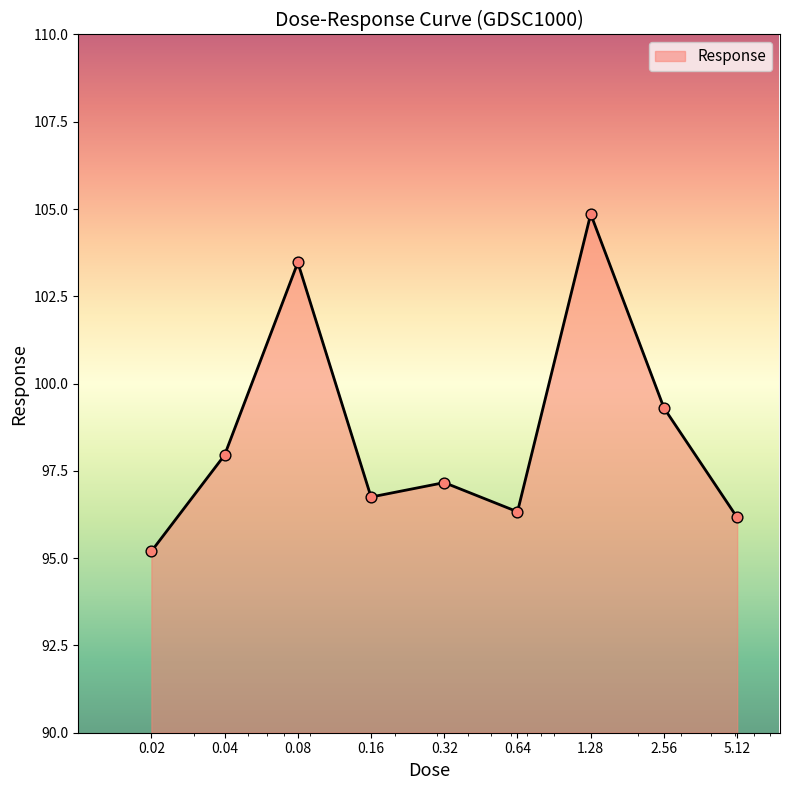

What is the difference between the maximum and minimum values?

9.7